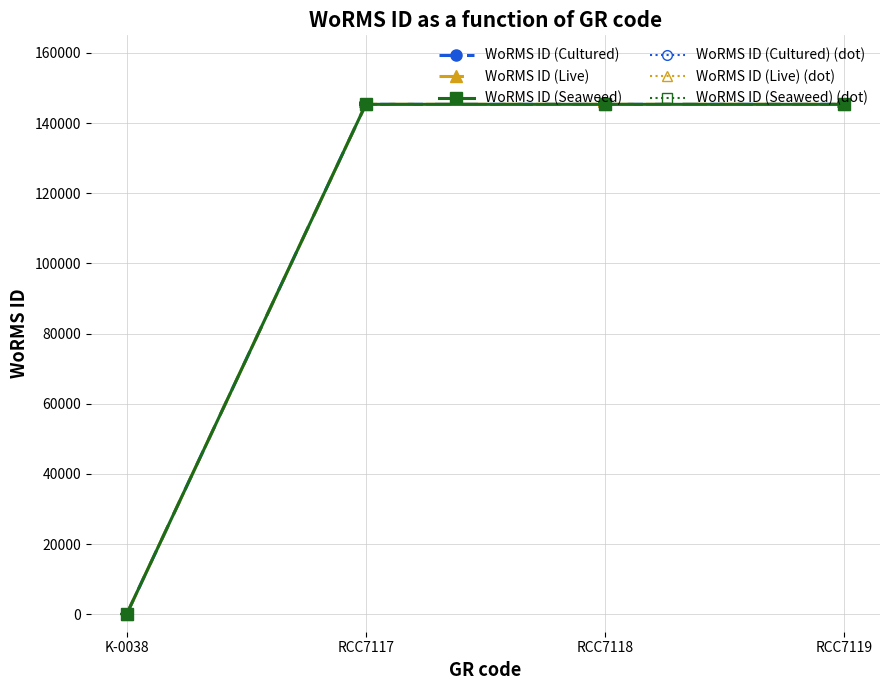

What is the greatest value displayed?

145831